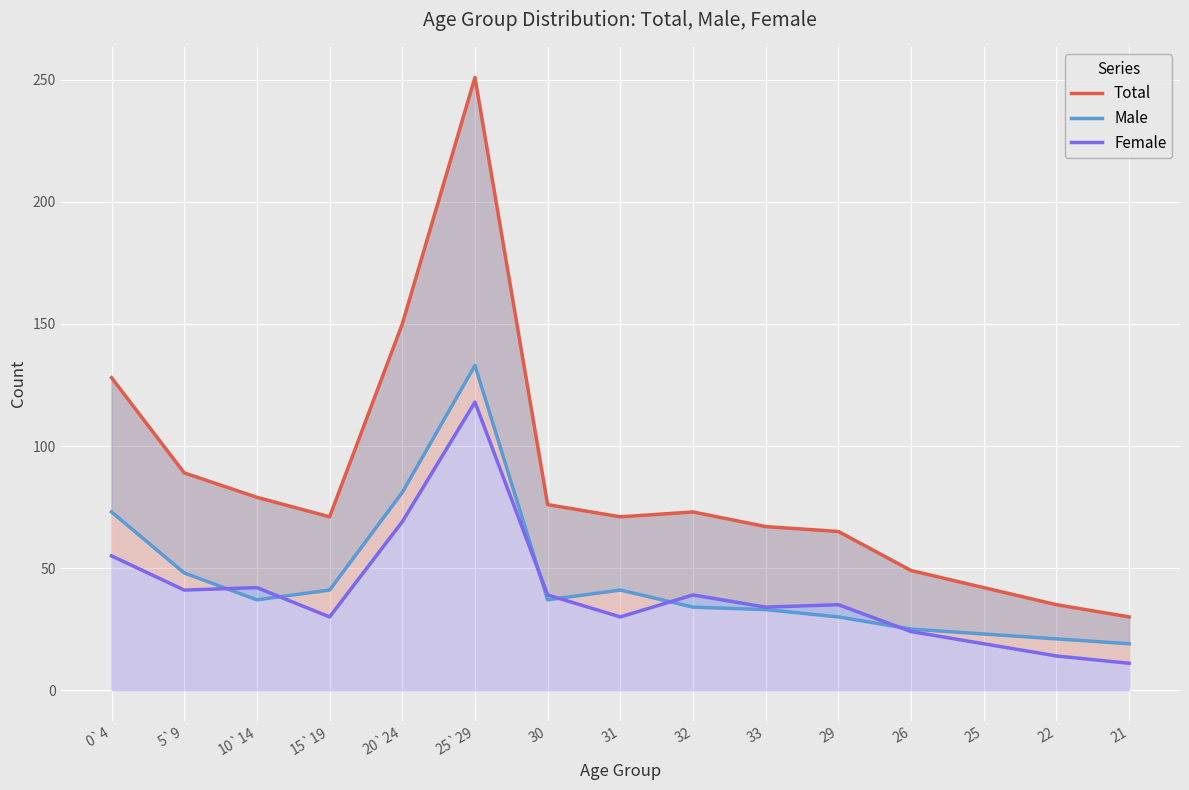

Which series has the largest total across all categories?

Total